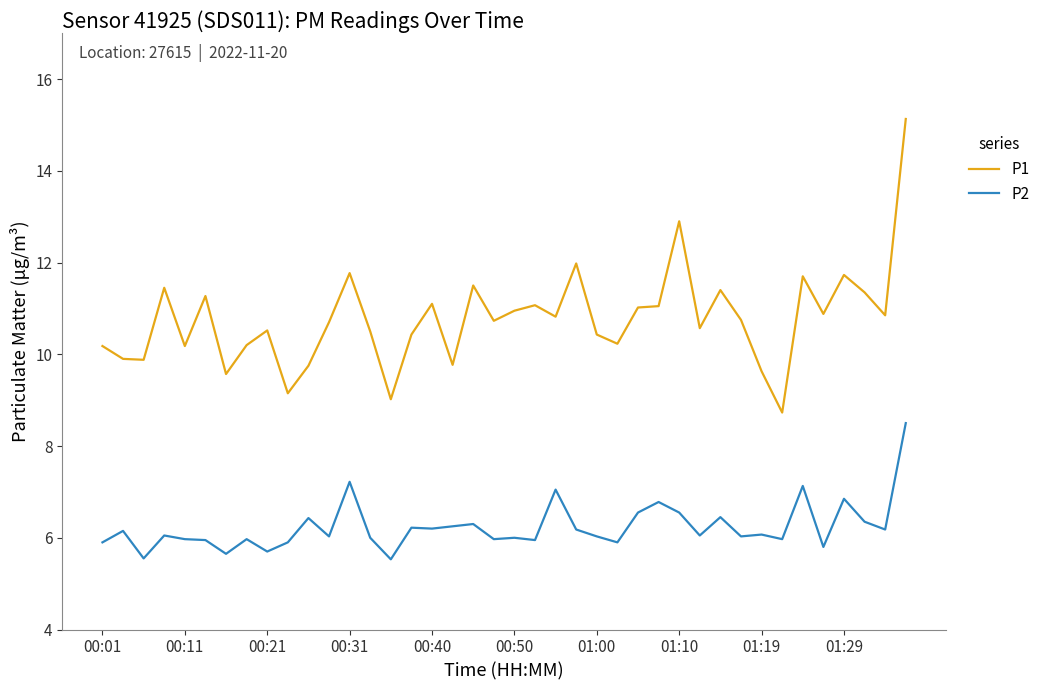

True or false: P2 and P1 intersect in this chart.

False